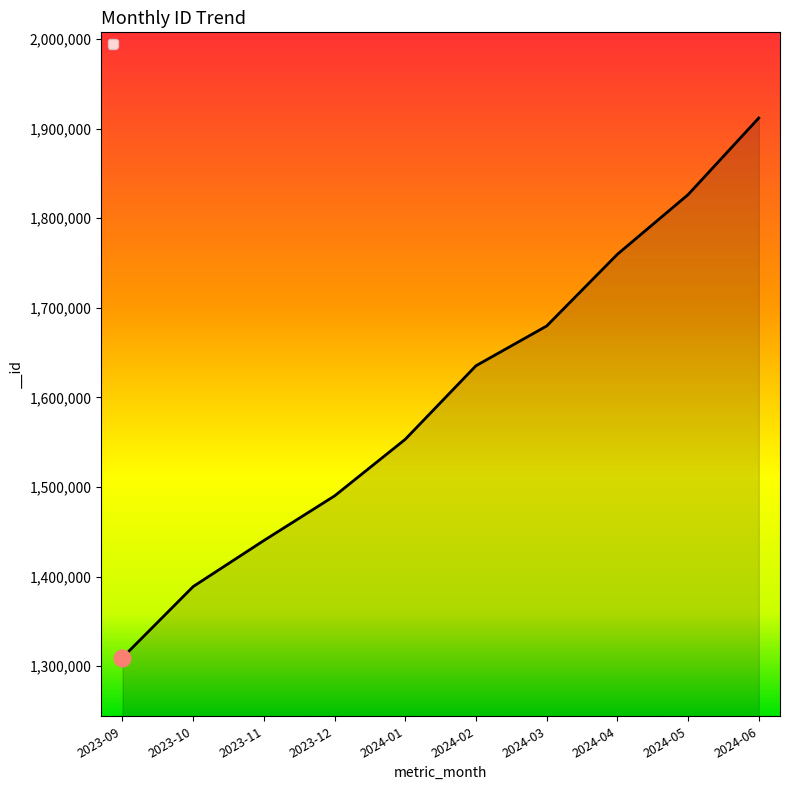

What is the sum of all values?

15995810